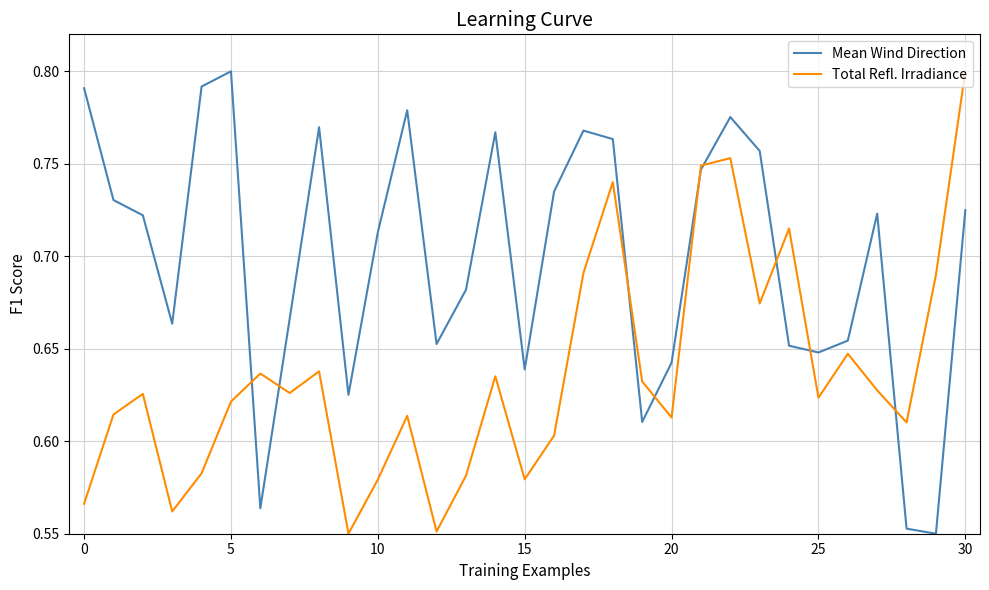

Rank the series by their average value, from lowest to highest.

Total Refl. Irradiance, Mean Wind Direction